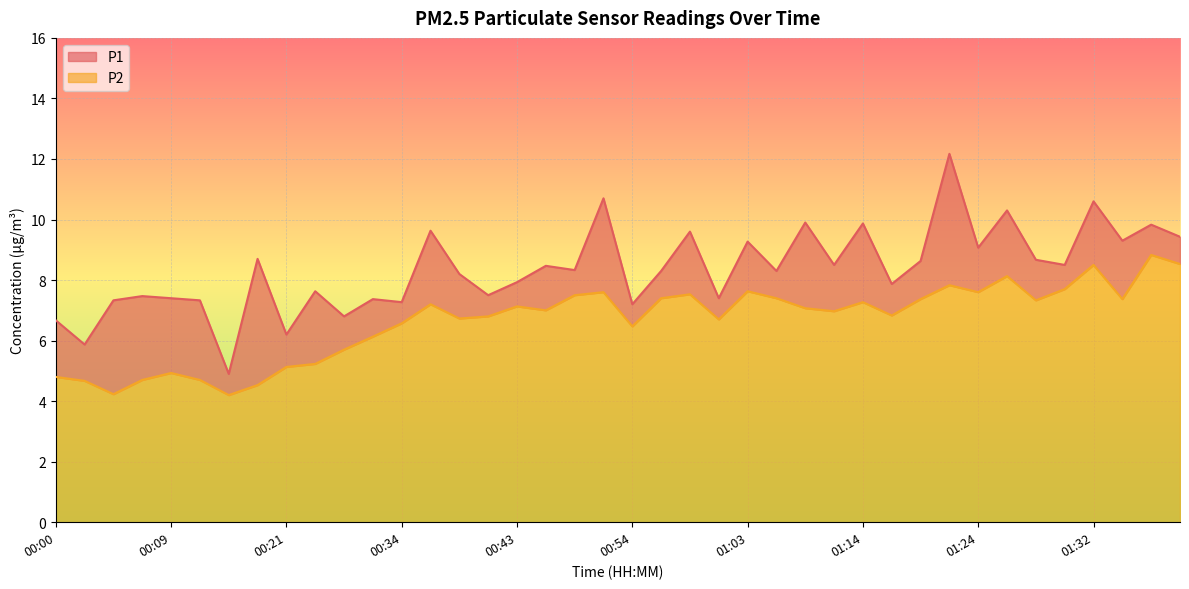

Rank the series at 00:29 from lowest to highest value.

P2, P1